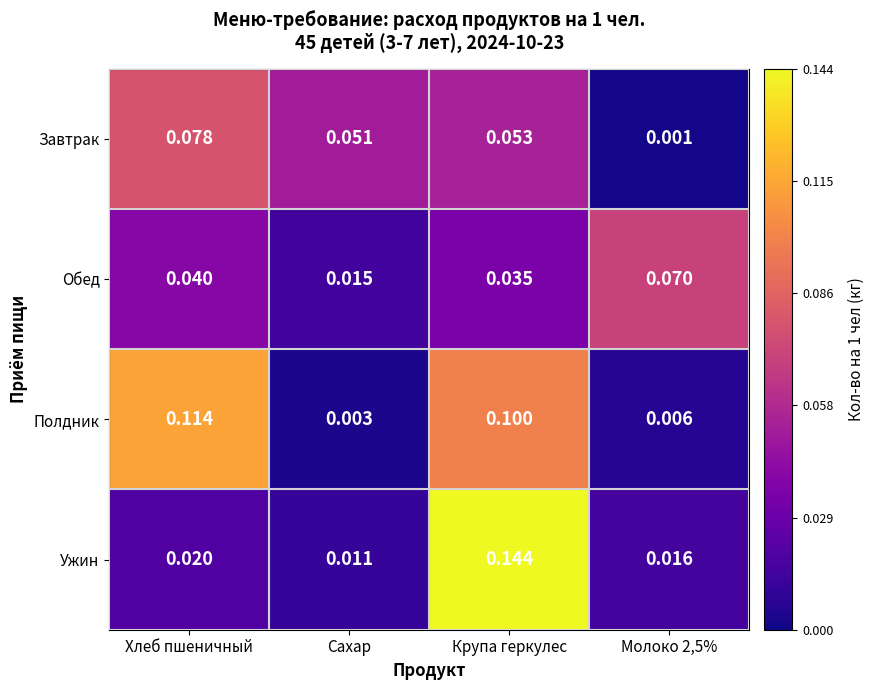

How many categories are shown in the chart?

4